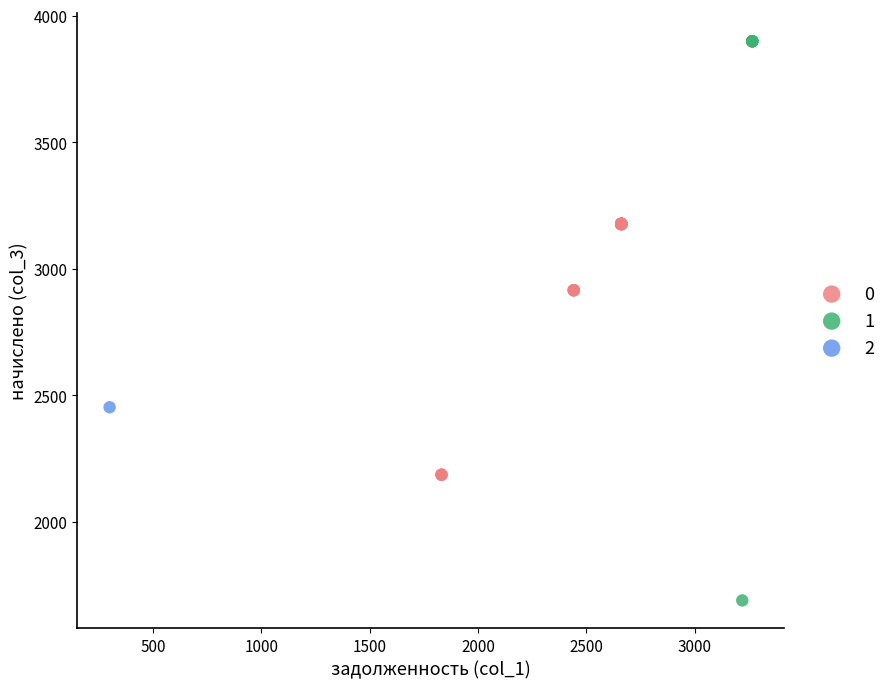

What are all the series names shown in the legend?

0, 1, 2